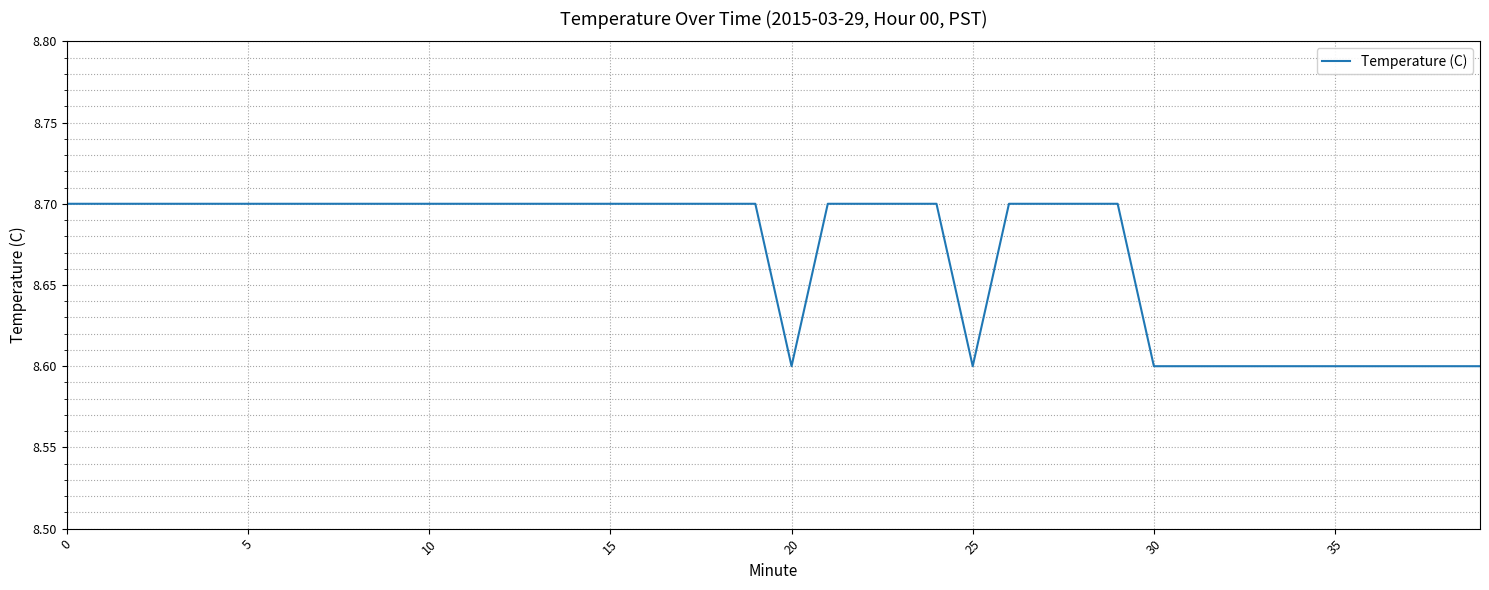

What is the minimum value shown in the chart?

8.6